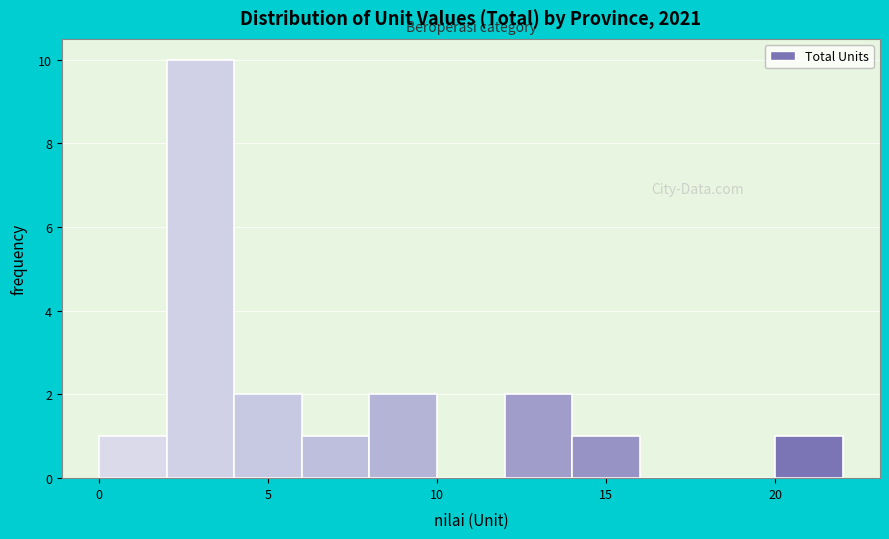

Reading left to right, list every bar in this chart as the range it spans on the x-axis followed by its height. The values are not printed on the chart, so give them approximately, as read against the axis.

0 to 2: 1
2 to 4: 10
4 to 6: 2
6 to 8: 1
8 to 10: 2
10 to 12: 0
12 to 14: 2
14 to 16: 1
16 to 18: 0
18 to 20: 0
20 to 22: 1